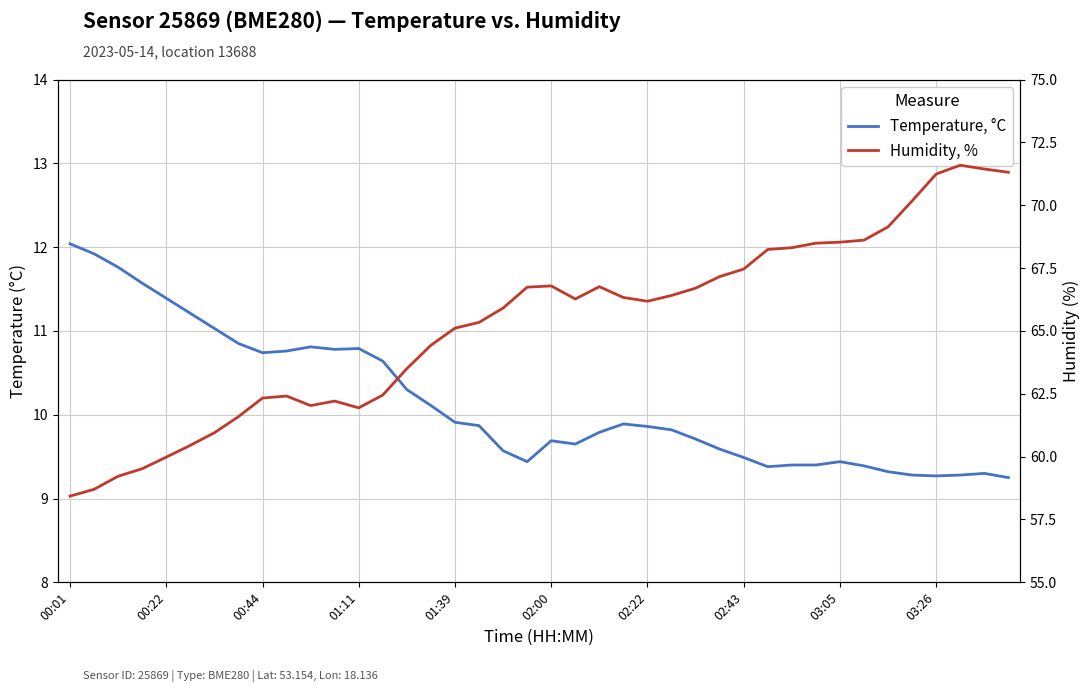

Does the chart display data point markers on the line(s)?

No